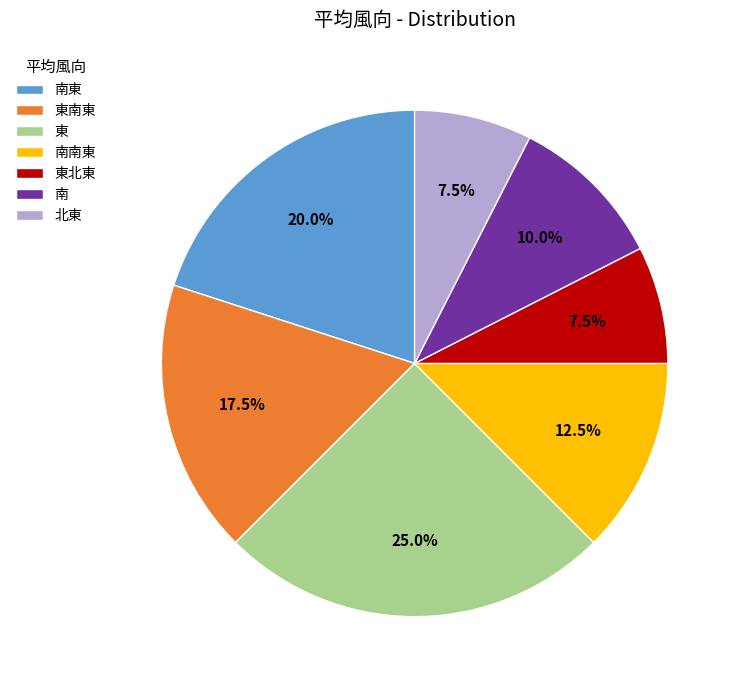

Which has a higher value, 南南東 or 東北東?

南南東